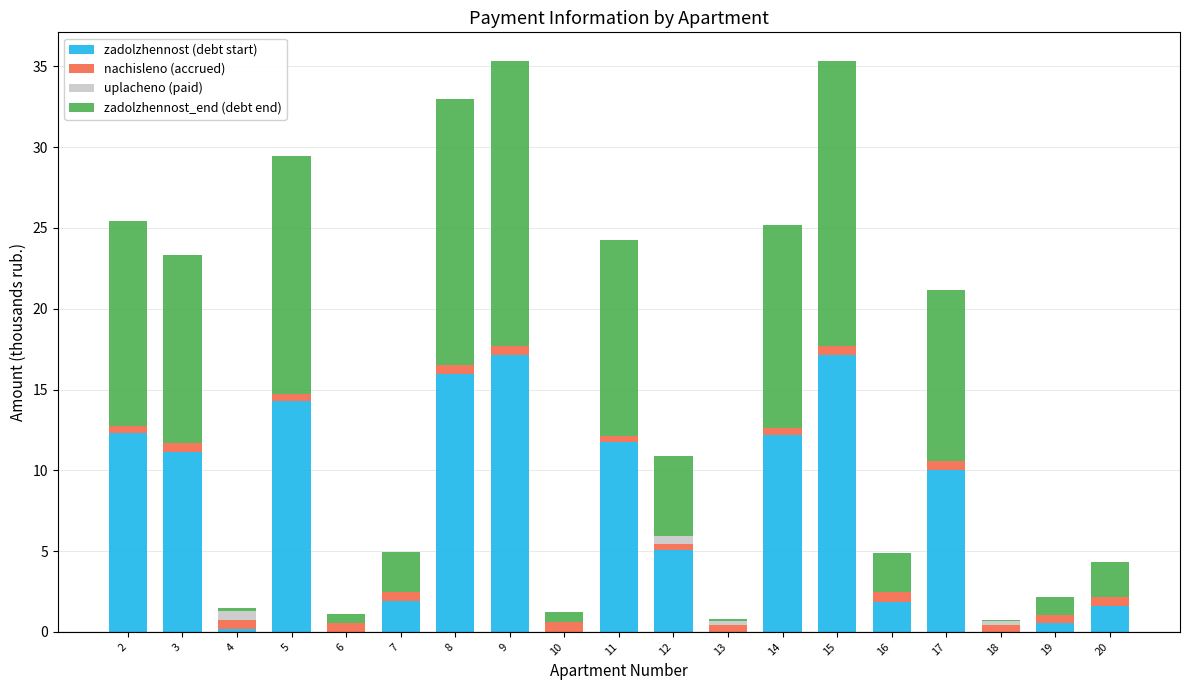

What is the highest value of the zadolzhennost (debt start) series?

17.1